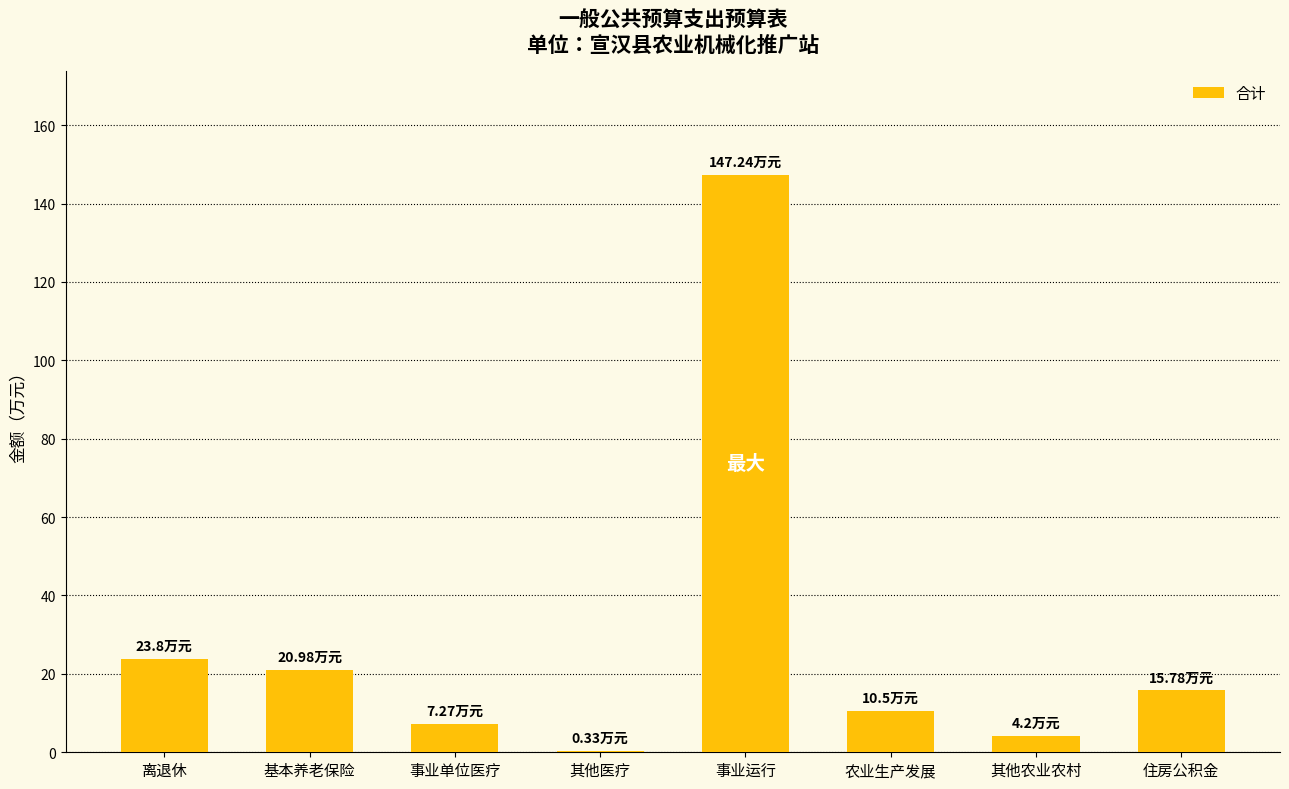

Where does the data first go above 15?

离退休